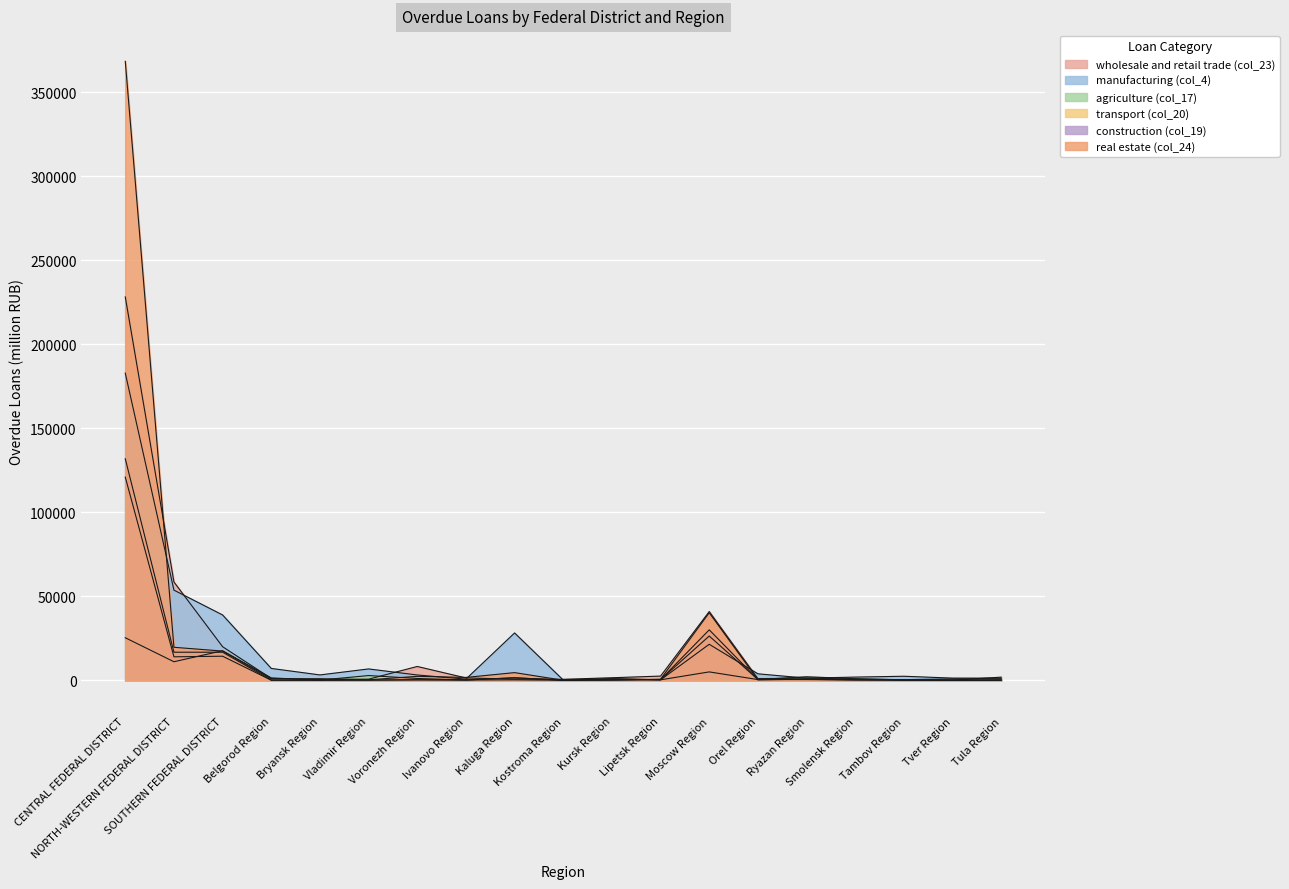

Rank the series by their maximum value, from highest to lowest.

real estate (col_24), wholesale and retail trade (col_23), manufacturing (col_4), construction (col_19), transport (col_20), agriculture (col_17)